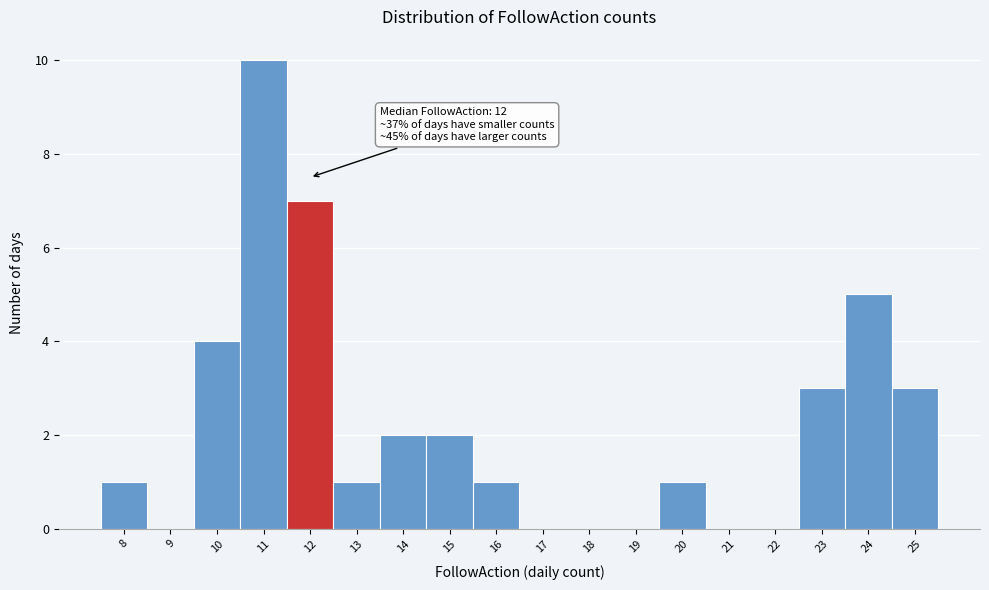

Which range on the x-axis has the tallest bar?

10.5 to 11.5